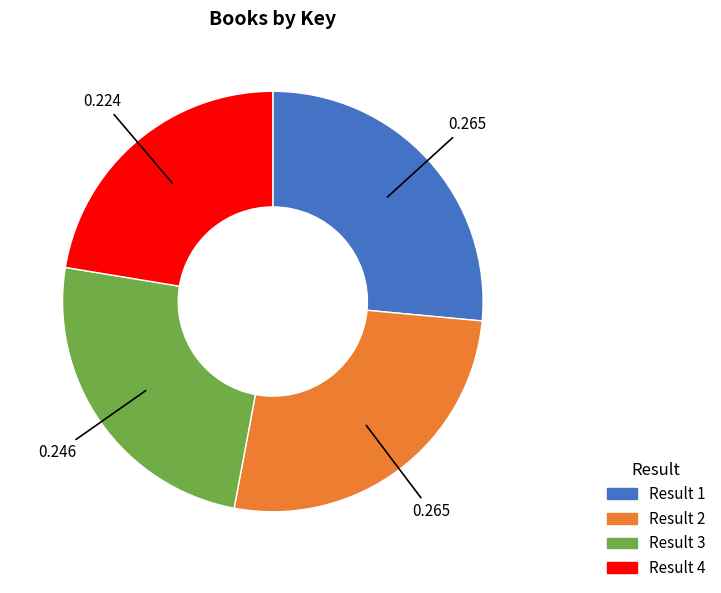

Is the sum of Result 2 and Result 3 greater than half?

Yes